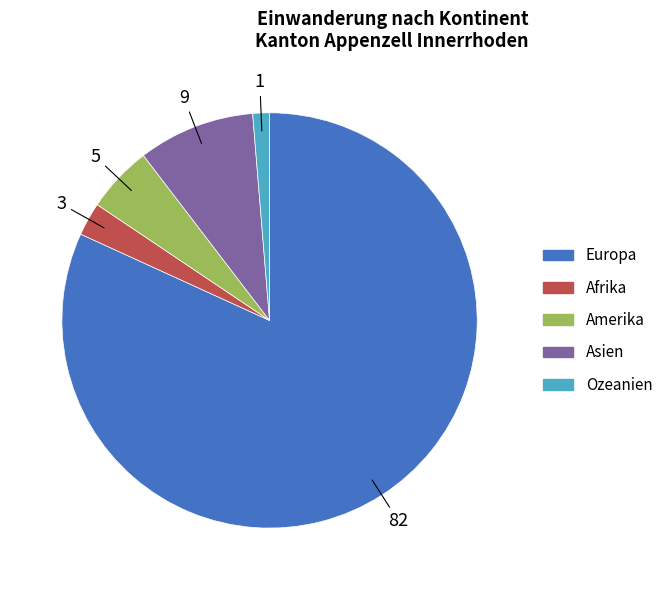

Is it true that Amerika is 5% of the pie?

True